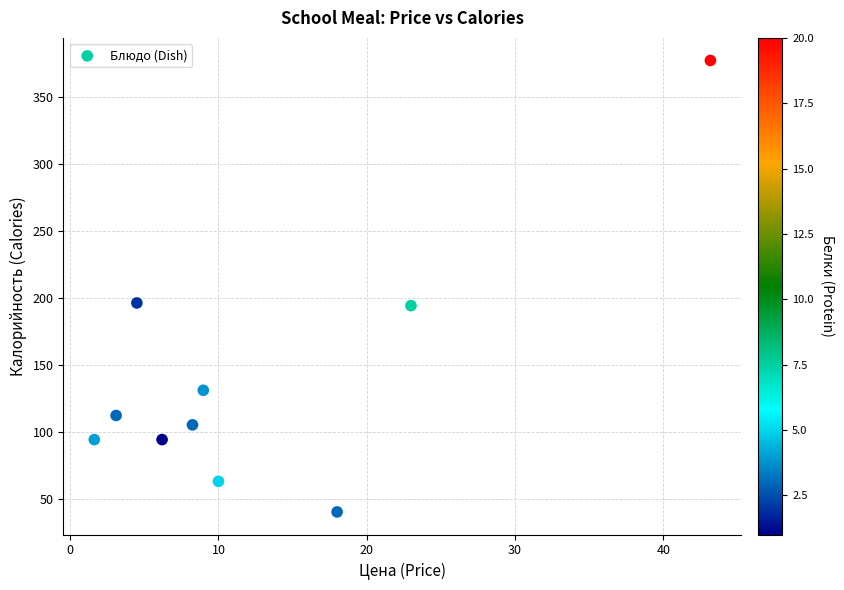

What is the average X value?

12.7